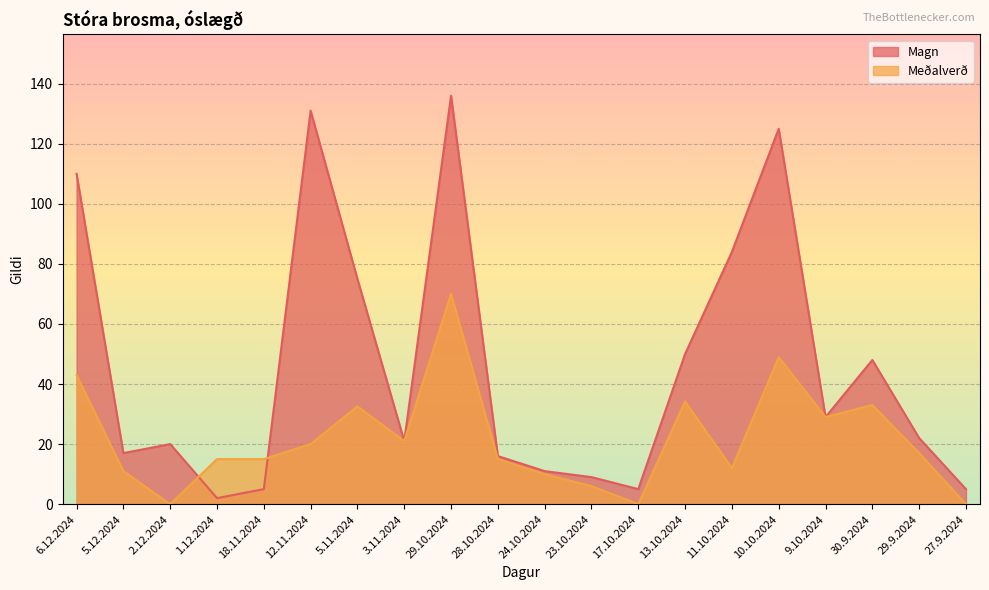

The value of Meðalverð at 24.10.2024 is 10.0. True or false?

True